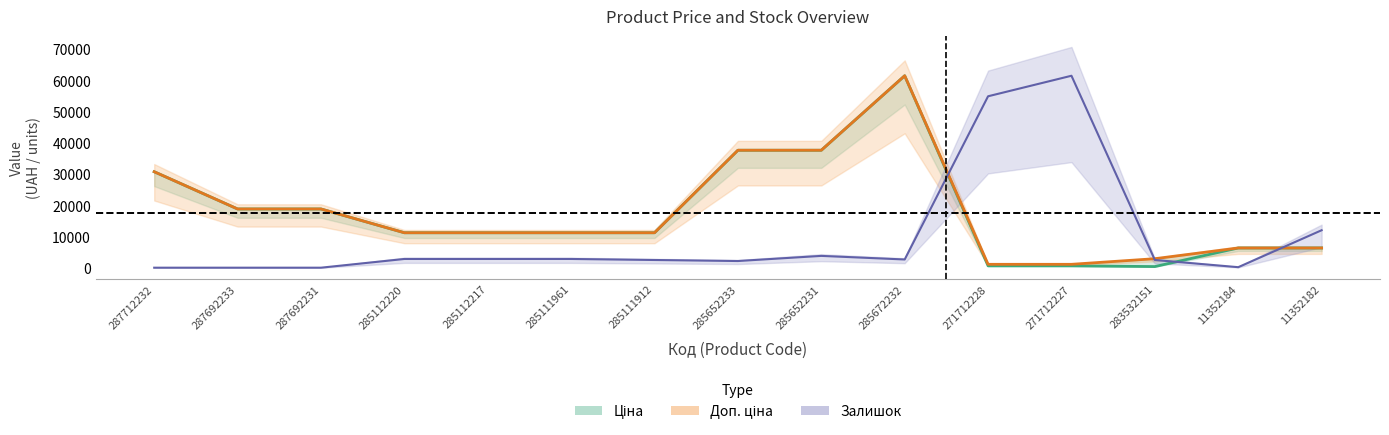

Where does the Доп. ціна series first go above 11188?

287712232